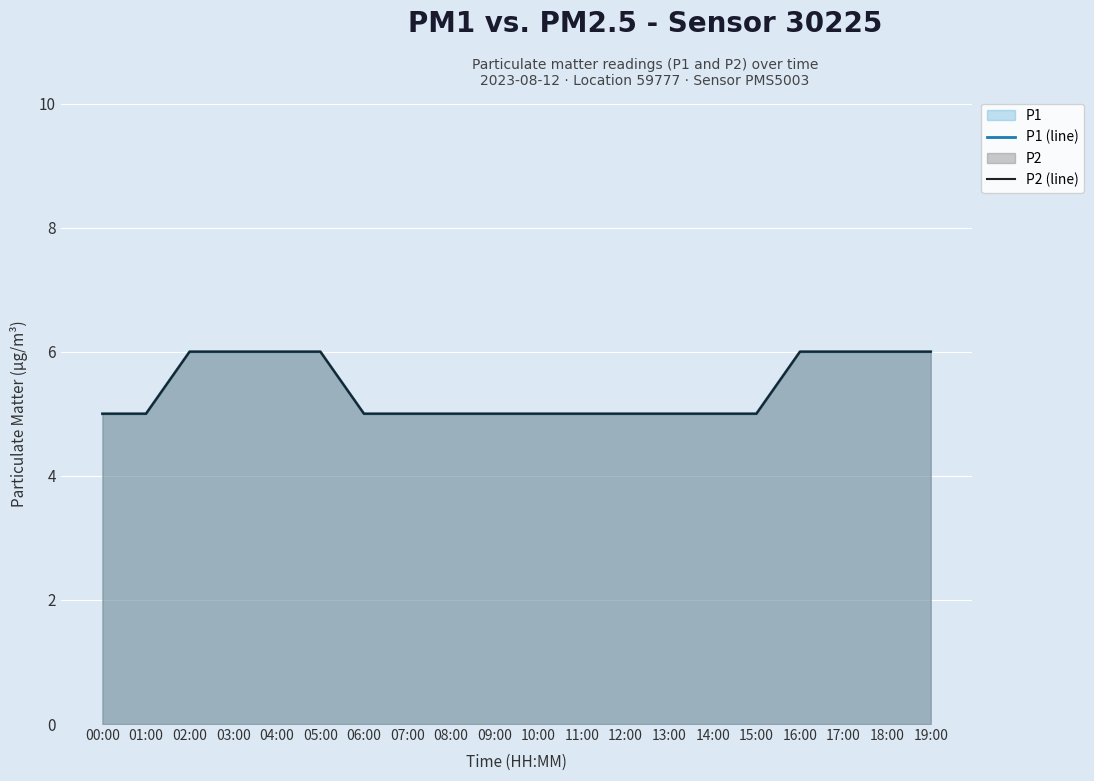

What is the total value across all series at 04:00?

12